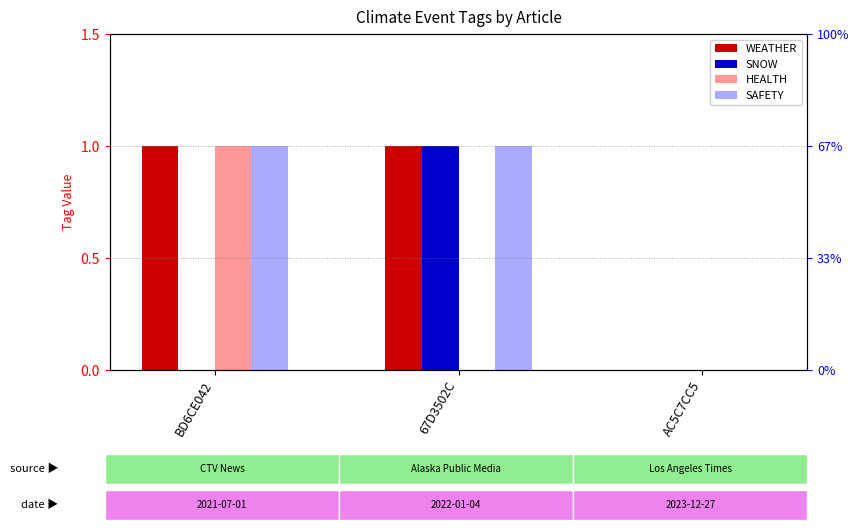

What is the sum of all SNOW values?

1